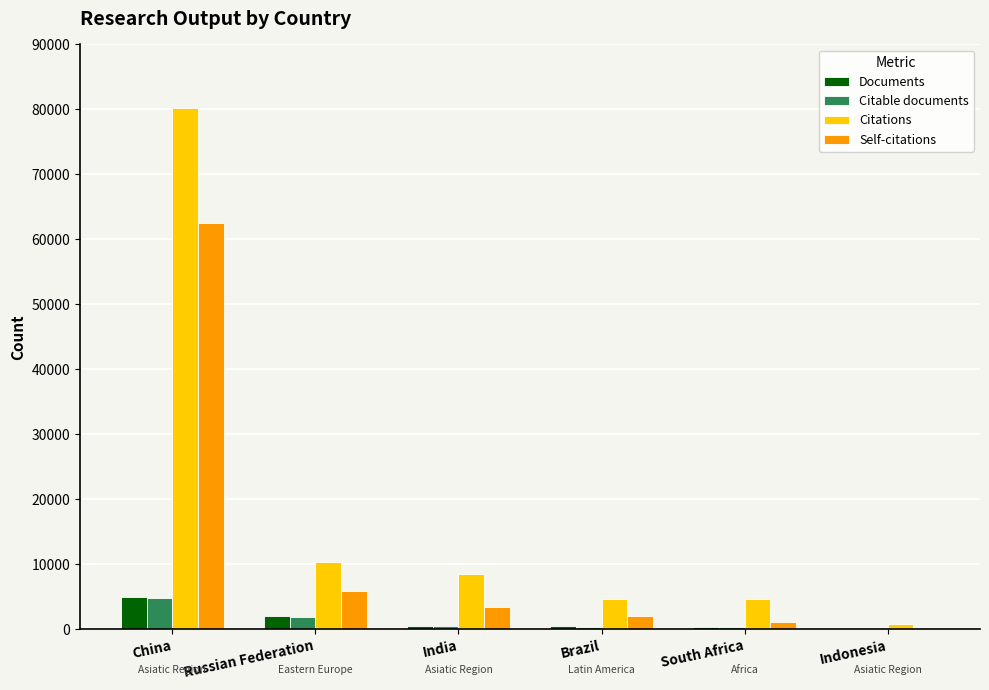

What is the maximum value shown in the chart?

80277